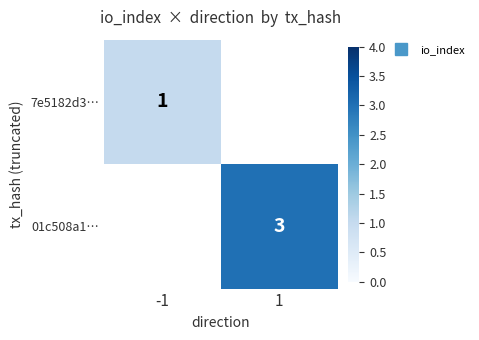

Is it true that 01c508a1… equals 5.2 at 1?

False